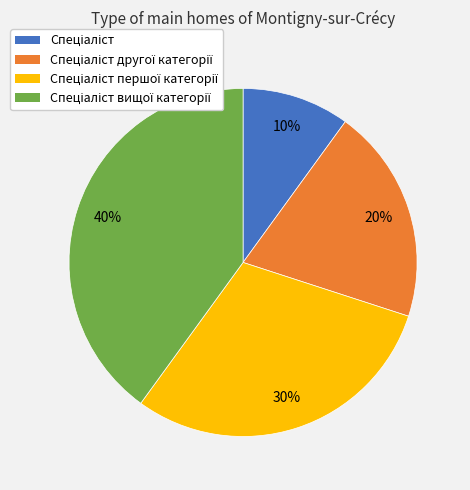

Is there any slice that represents more than half of the pie?

No